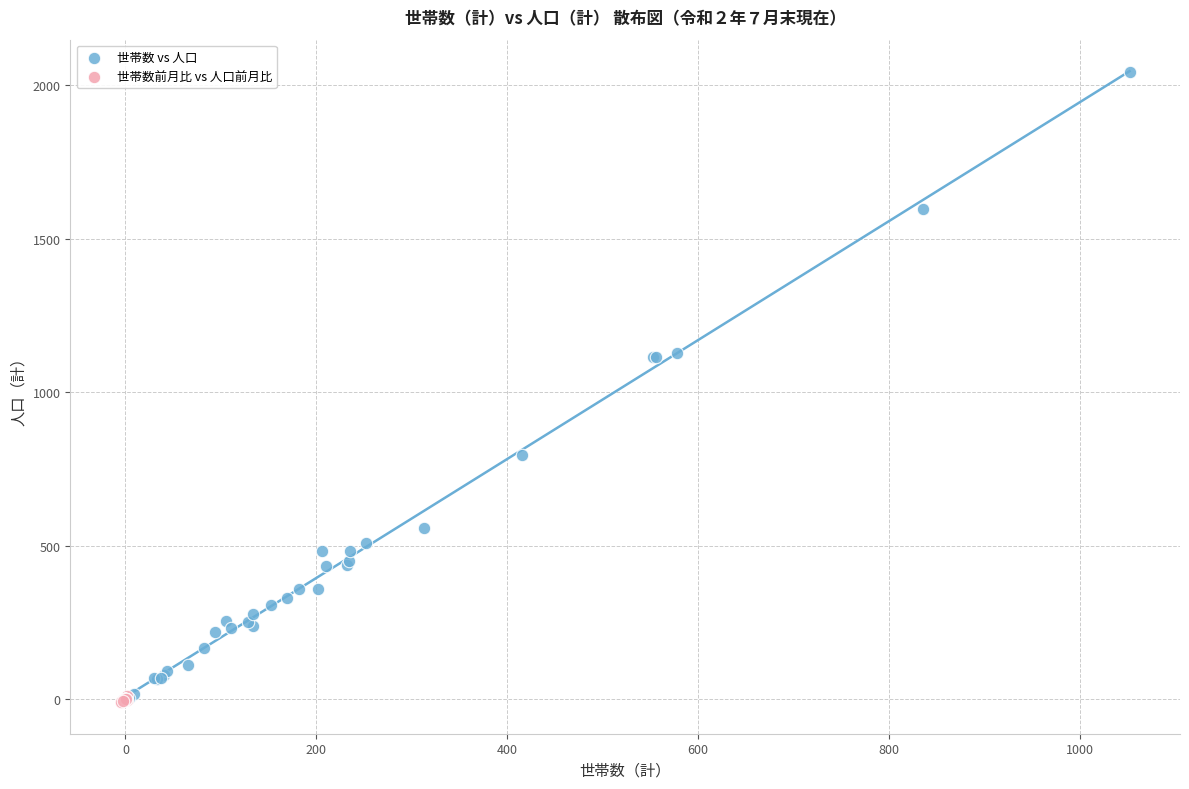

Which series reaches the maximum Y coordinate?

世帯数 vs 人口